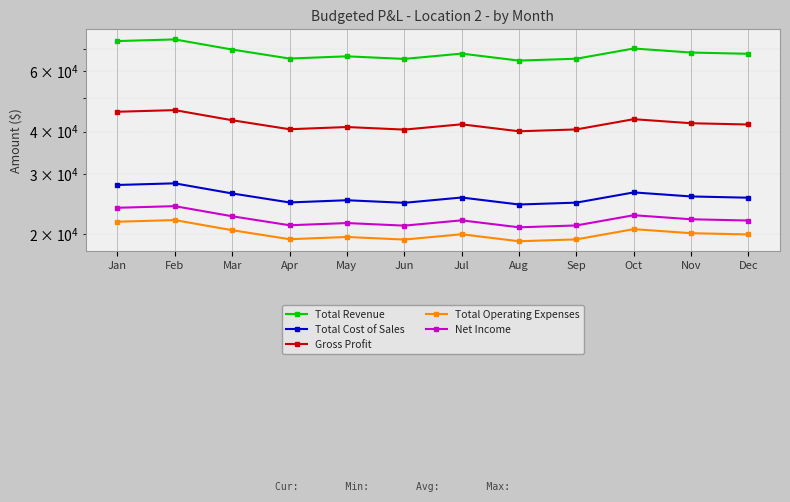

True or false: Net Income and Total Revenue intersect in this chart.

False